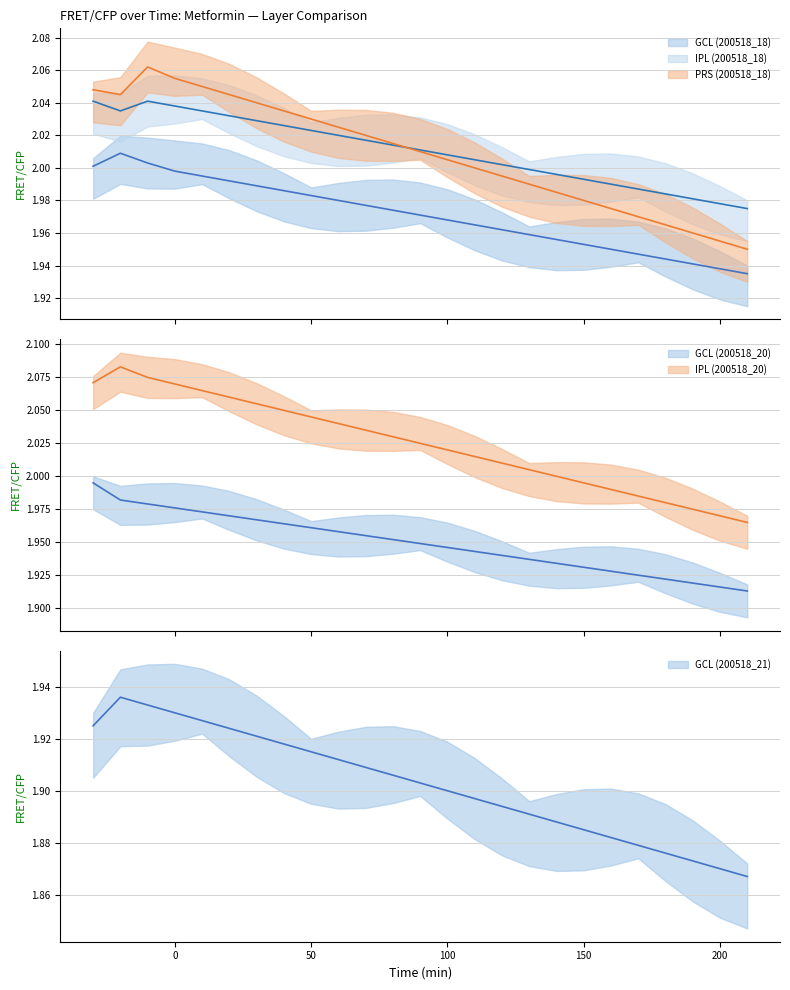

Which series has the largest total across all categories?

IPL (200518_20)